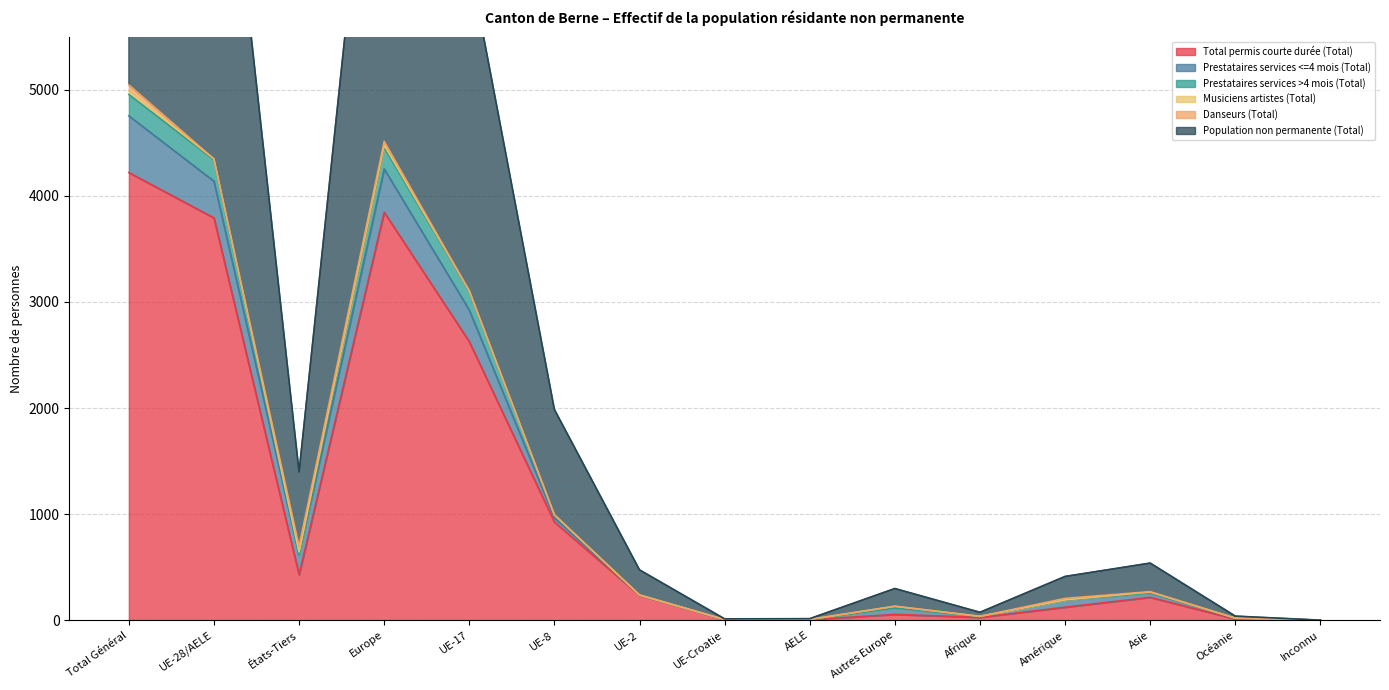

Which series has the largest total across all categories?

Population non permanente (Total)